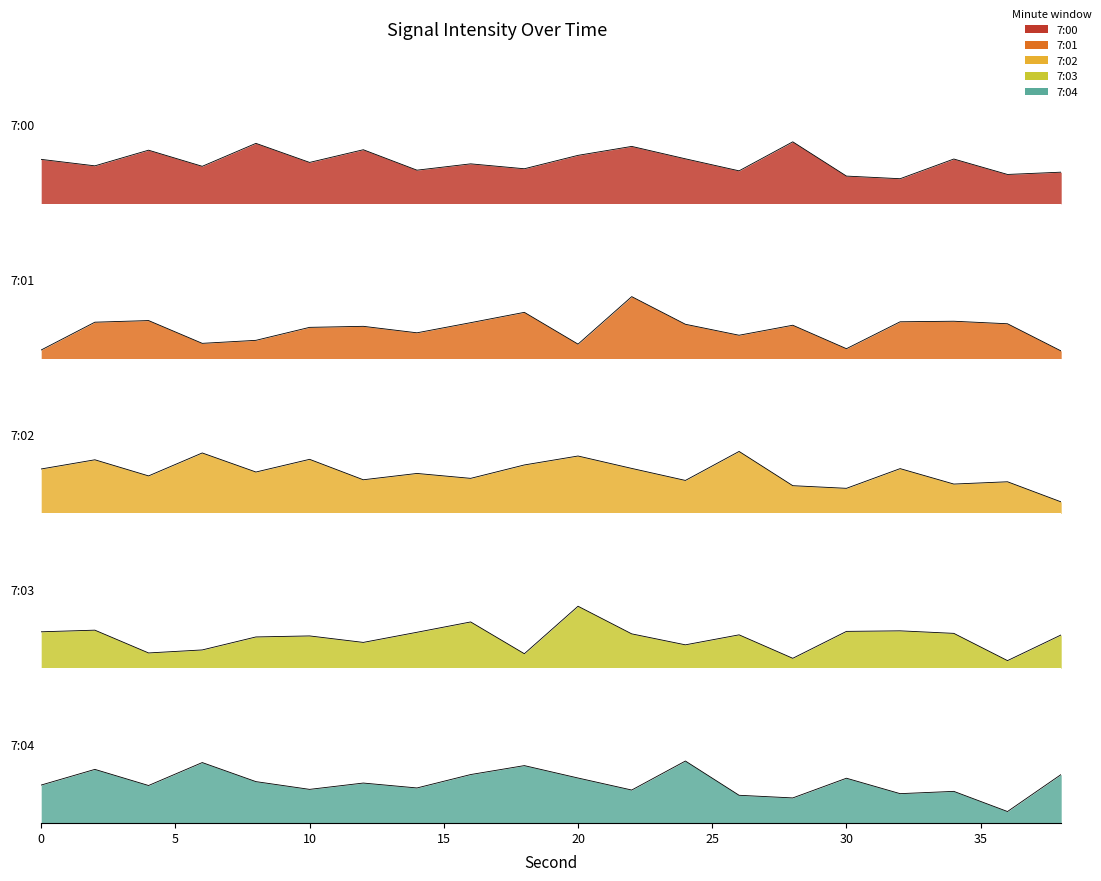

True or false: 7:02 has a value of 30.5 at 20.

False